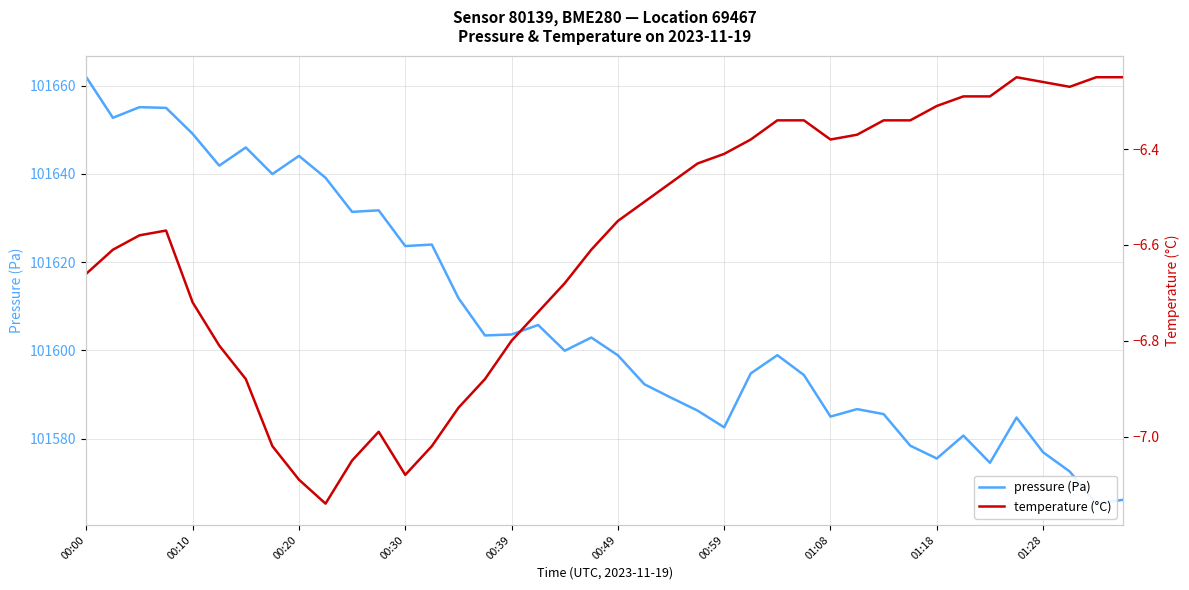

True or false: pressure (Pa) and temperature (°C) cross at least once.

False